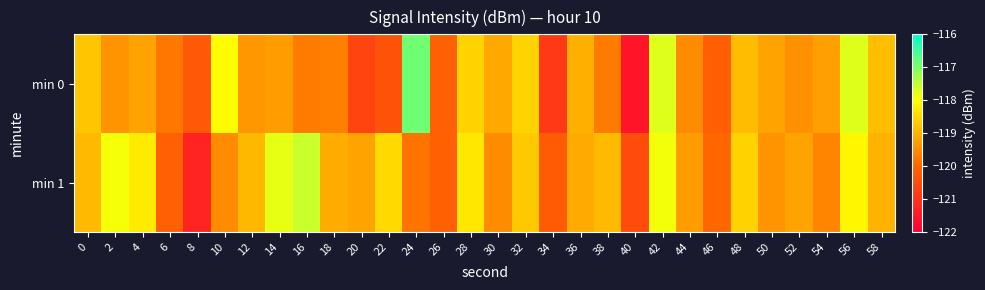

Rank the series by their maximum value, from highest to lowest.

min 0, min 1